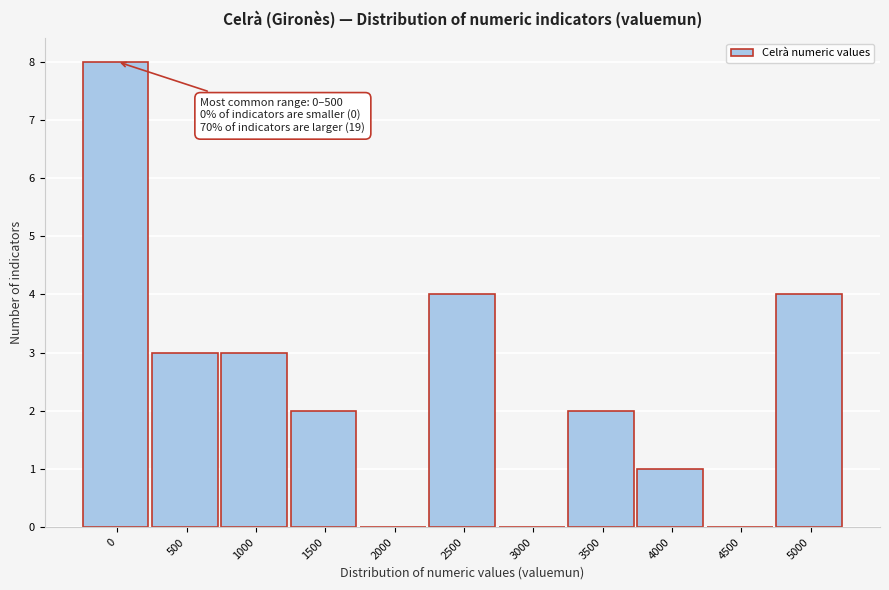

Reading left to right, extract all data points from this chart.

0=8	500=3	1000=3	1500=2	2000=0	2500=4	3000=0	3500=2	4000=1	4500=0	5000=4